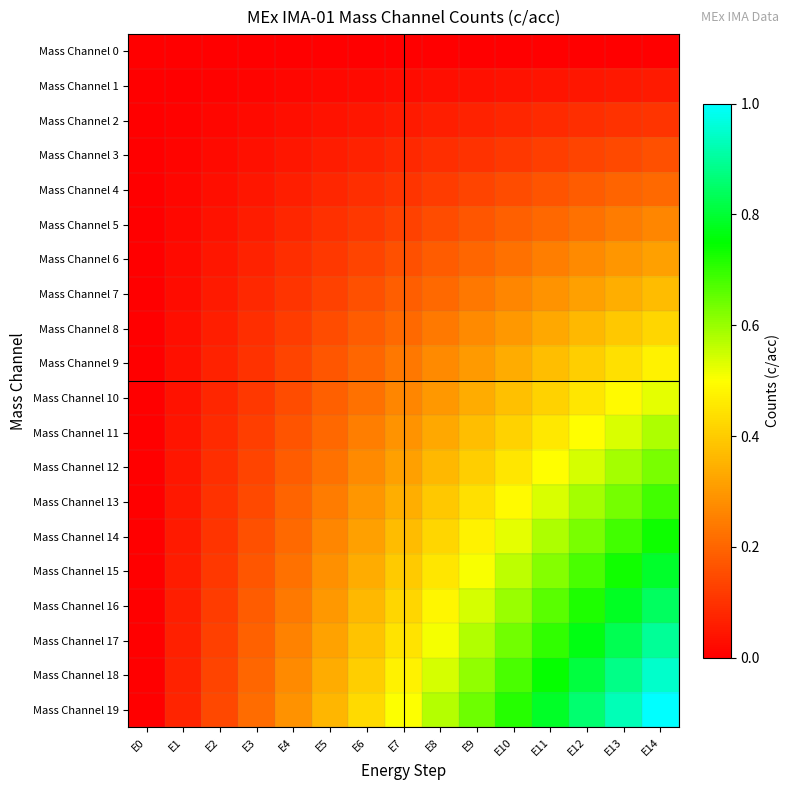

Between E1 and E13, which series saw the biggest shift?

Mass Channel 19